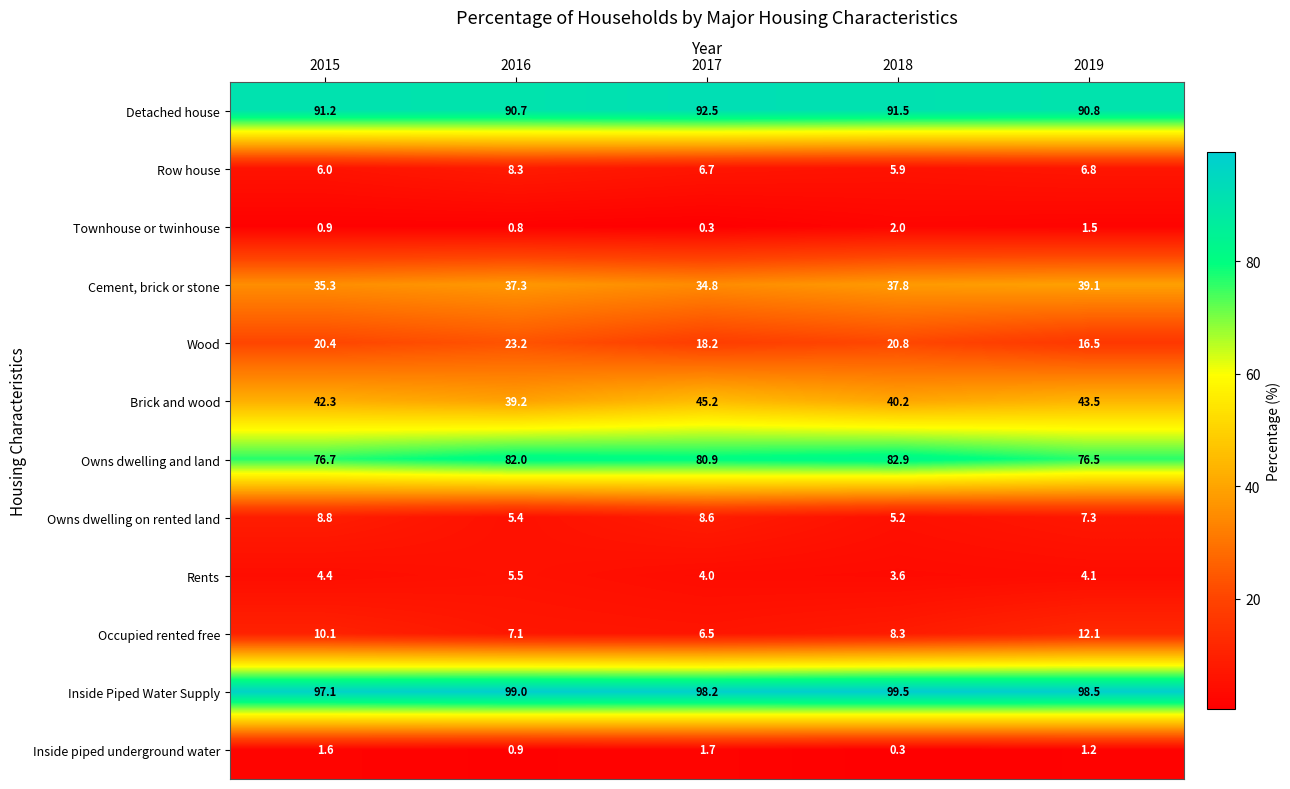

List the series in order of their peak value, highest first.

Inside Piped Water Supply, Detached house, Owns dwelling and land, Brick and wood, Cement, brick or stone, Wood, Occupied rented free, Owns dwelling on rented land, Row house, Rents, Townhouse or twinhouse, Inside piped underground water